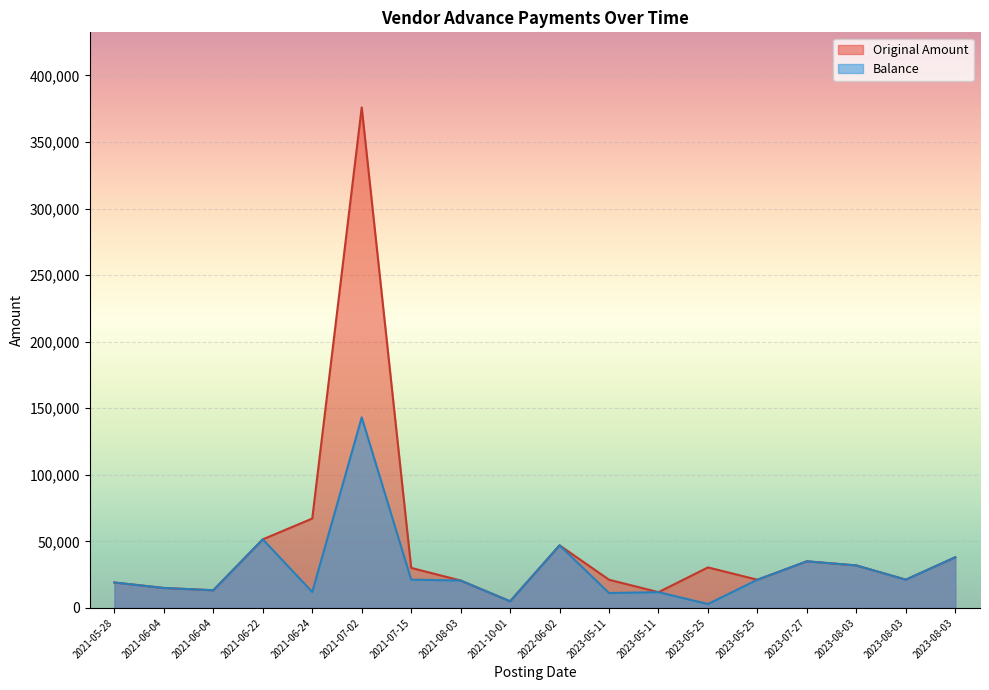

Reading right to left, extract all data points from this chart.

Original Amount: 38056	21240	31930	35022	21181	30436	11847	21181	47020	5000	20584	30090	375930	67156	51507	13275	15000	19116
Balance: 38056	21240	31930	35022	21181	2946	11847	11210	47020	5000	20584	21240	143140	11974	51507	13275	15000	19116